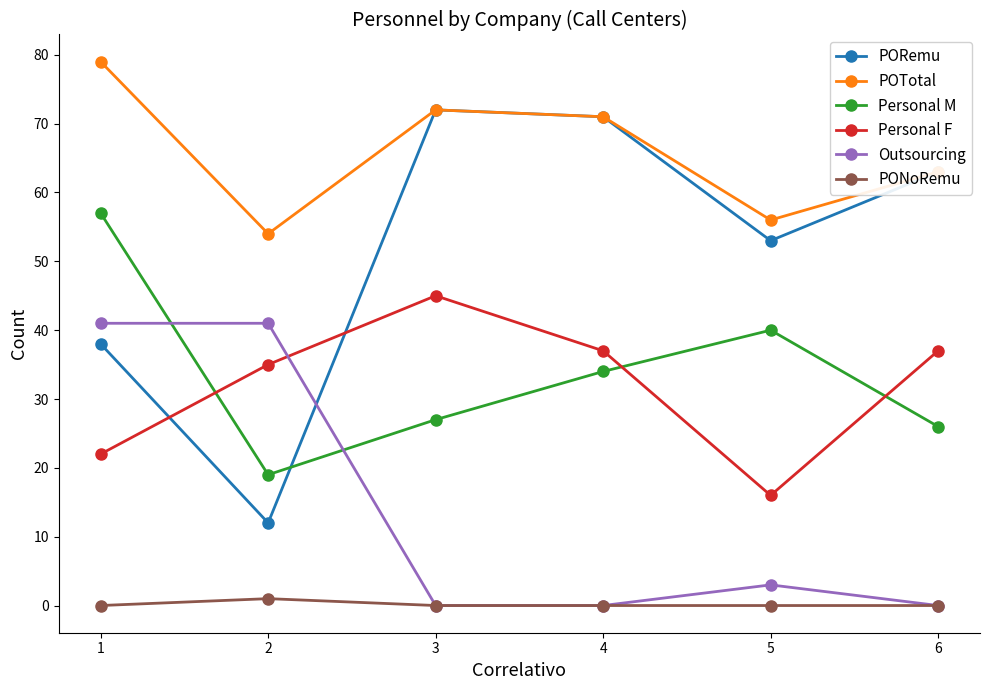

Reading left to right, transcribe all the data shown in this chart.

PORemu: 38	12	72	71	53	63
POTotal: 79	54	72	71	56	63
Personal M: 57	19	27	34	40	26
Personal F: 22	35	45	37	16	37
Outsourcing: 41	41	0	0	3	0
PONoRemu: 0	1	0	0	0	0